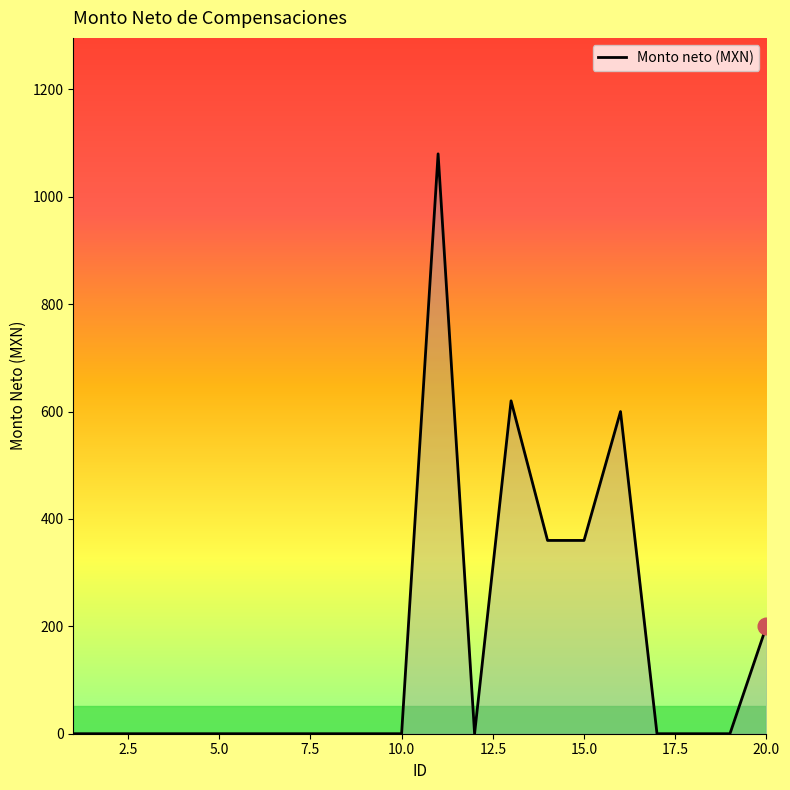

What is the difference between the maximum and minimum values?

1080.0